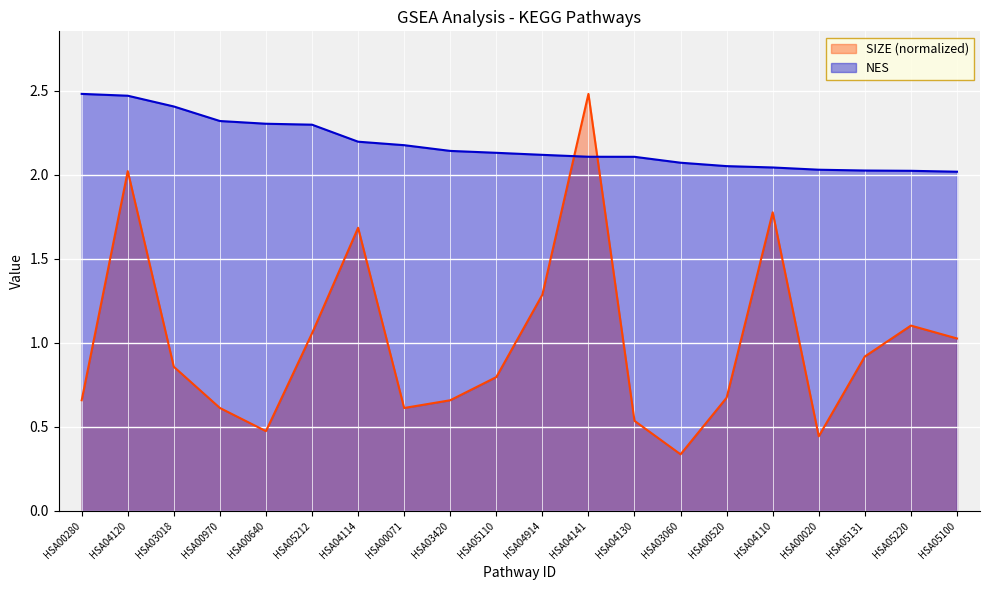

Rank the series by their average value, from highest to lowest.

NES, SIZE (normalized)